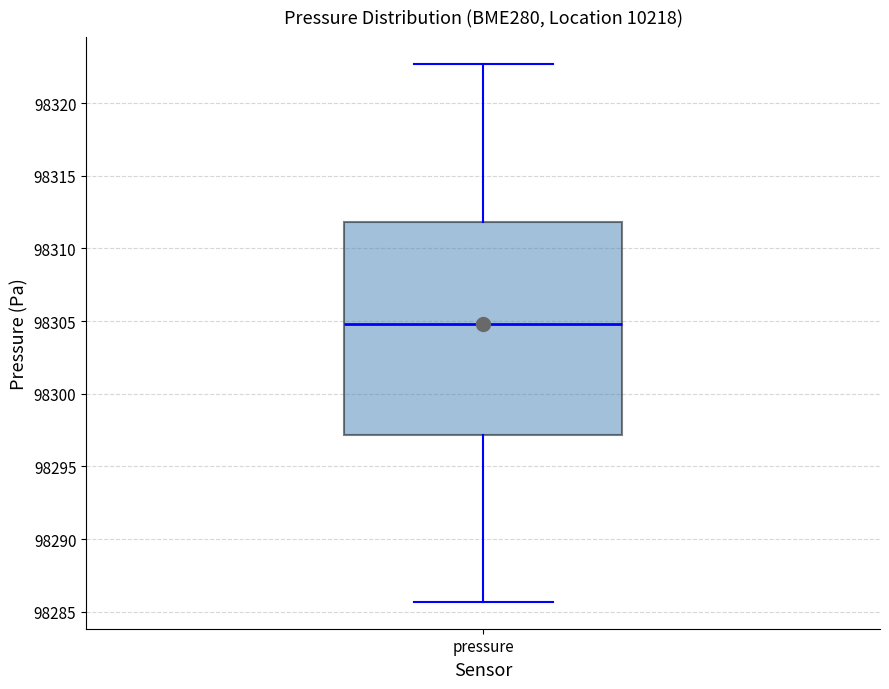

Where is the lower edge of the box for pressure on the y-axis? The values are not printed on the chart, so give them approximately, as read against the axis.

98297.0